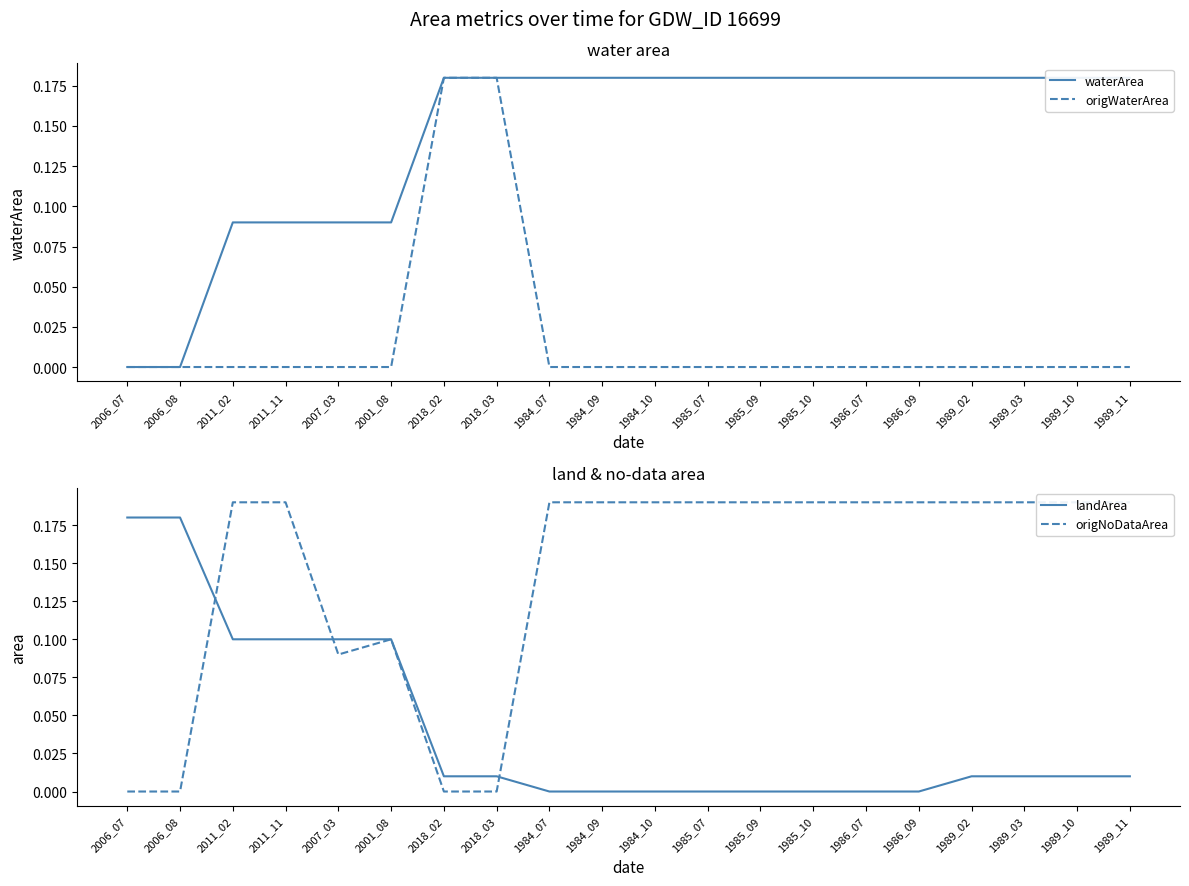

What is the difference between the maximum and second lowest values in the origNoDataArea series?

0.2